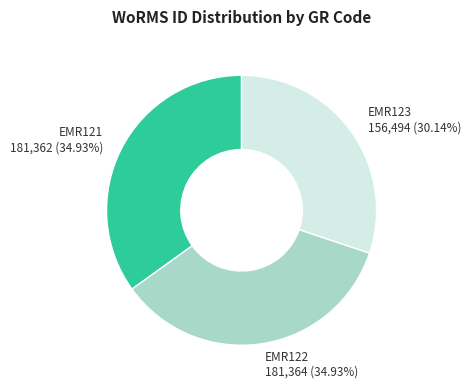

Combined, do EMR122 and EMR123 account for over 50%?

Yes